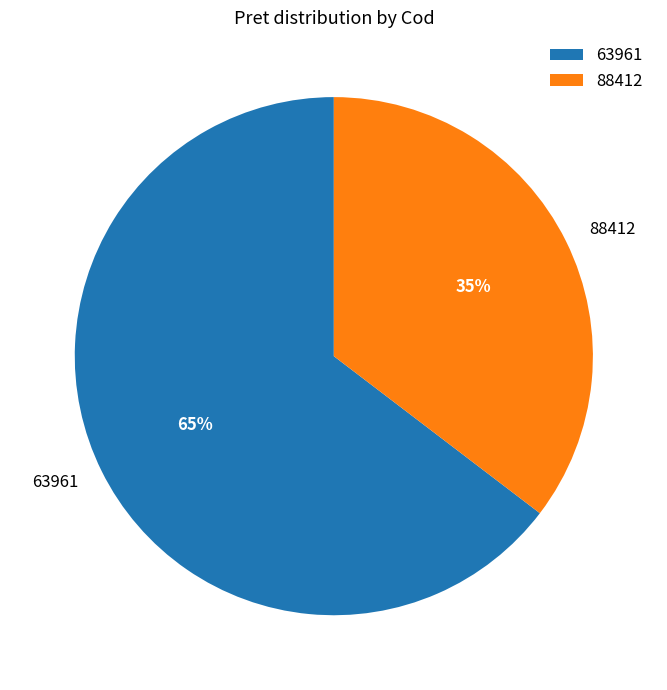

Between 88412 and 63961, which is larger?

63961